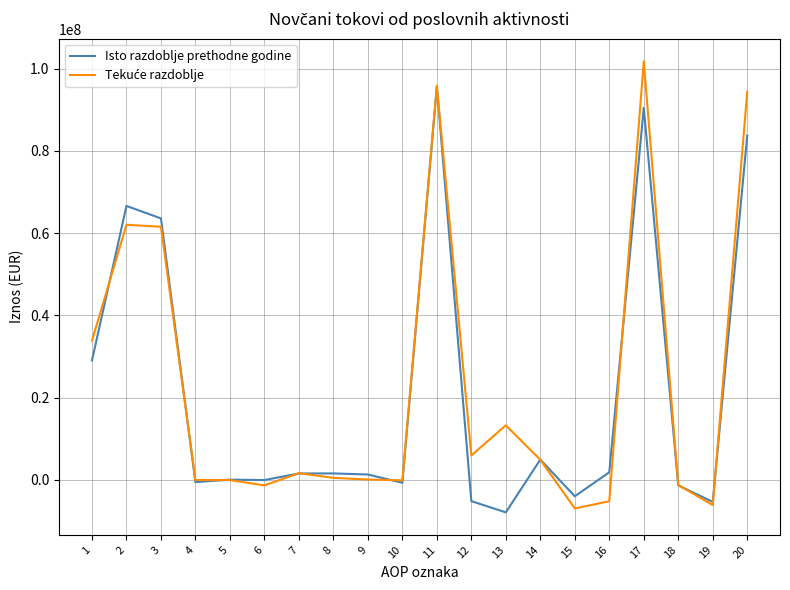

What is the spread (max minus min) of values at 7?

71512